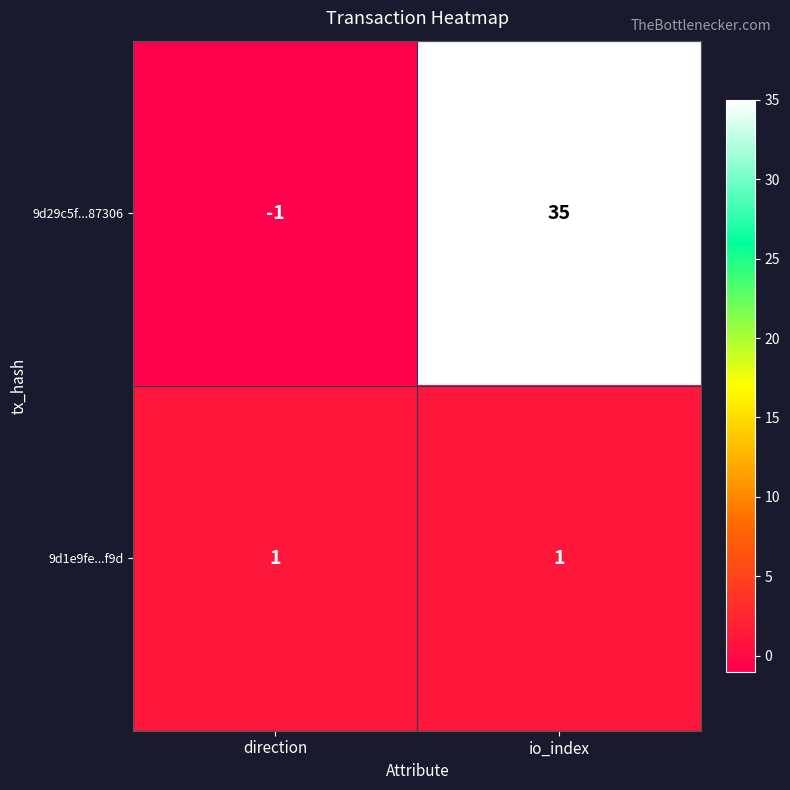

Reading left to right, transcribe all the data shown in this chart.

9d29c5f...87306: direction=-1	io_index=35
9d1e9fe...f9d: direction=1	io_index=1